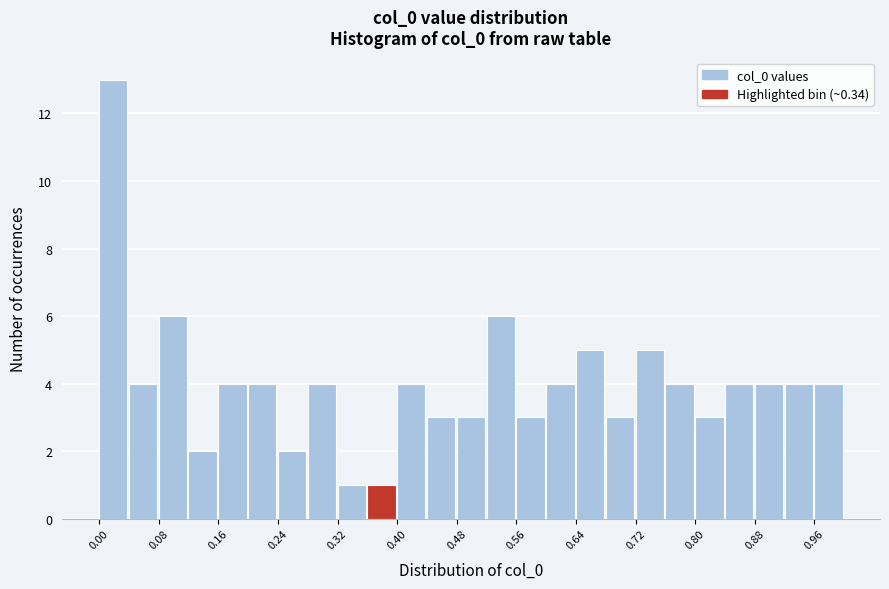

How tall is the bar that spans 0.28 to 0.32 on the x-axis? The values are not printed on the chart, so give them approximately, as read against the axis.

4